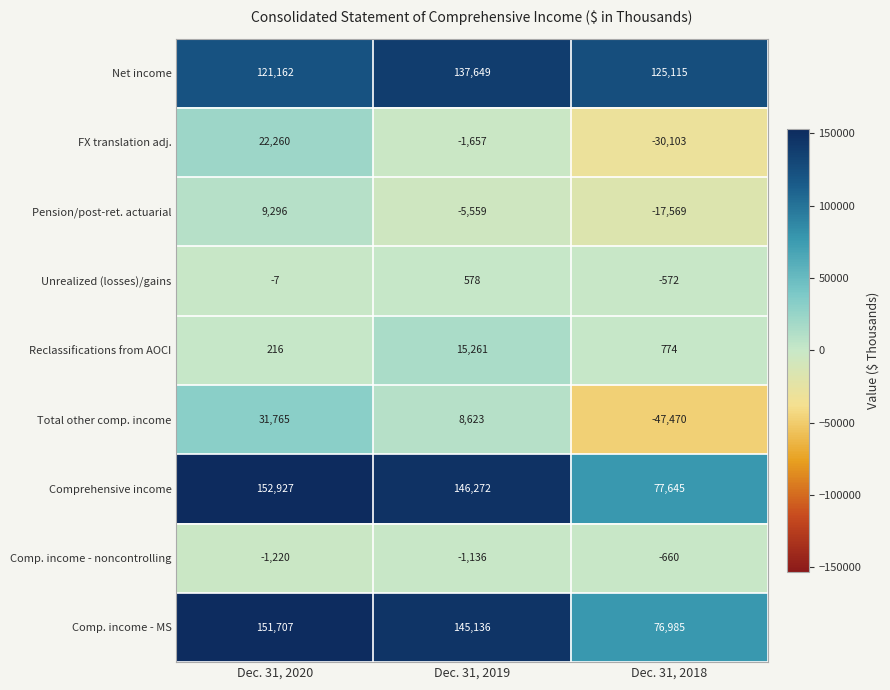

How many categories are shown in the chart?

3